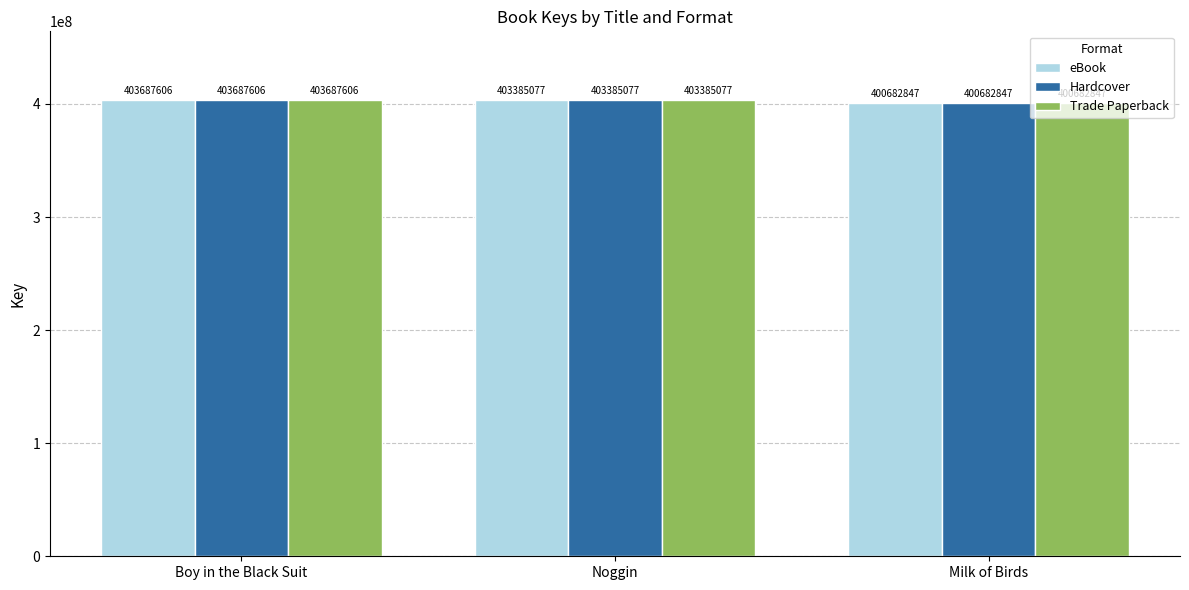

What is the sum of the Trade Paperback values at Milk of Birds and Noggin?

804067924